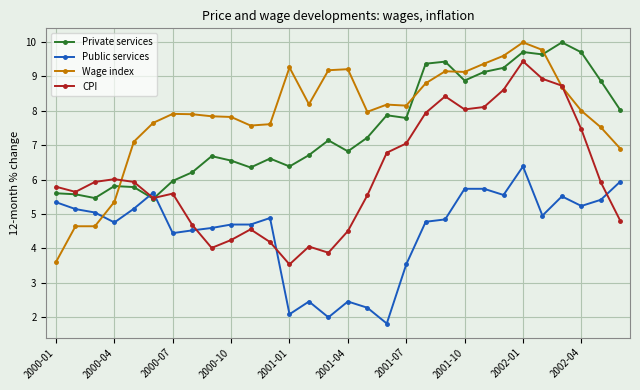

What is the value of the Wage index point at the 15th from the left?

9.2